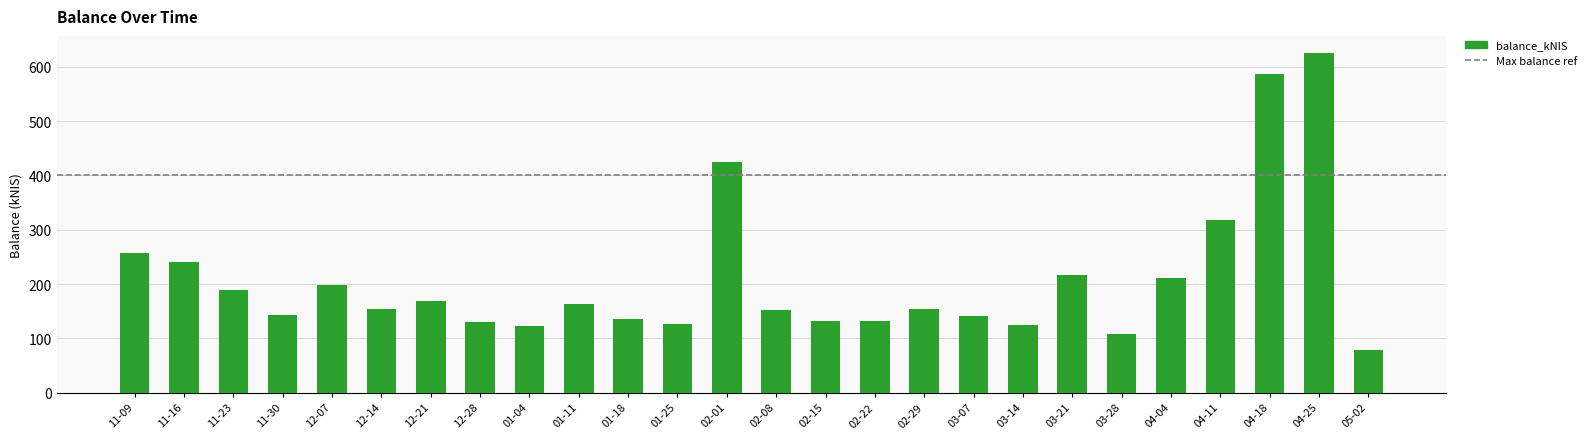

What is the greatest value displayed?

625.9